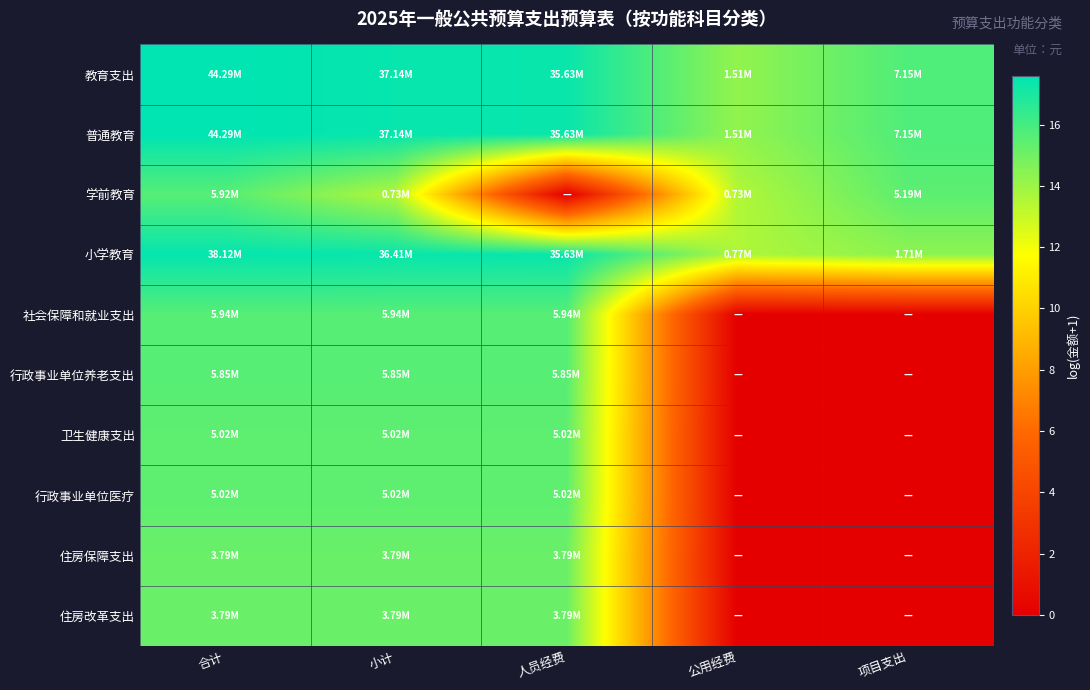

Reading left to right, what are all the values shown in this chart?

教育支出: 合计=17.6	小计=17.4	人员经费=17.4	公用经费=14.2	项目支出=15.8
普通教育: 合计=17.6	小计=17.4	人员经费=17.4	公用经费=14.2	项目支出=15.8
学前教育: 合计=15.6	小计=13.5	人员经费=0.0	公用经费=13.5	项目支出=15.5
小学教育: 合计=17.5	小计=17.4	人员经费=17.4	公用经费=13.6	项目支出=14.4
社会保障和就业支出: 合计=15.6	小计=15.6	人员经费=15.6	公用经费=0.0	项目支出=0.0
行政事业单位养老支出: 合计=15.6	小计=15.6	人员经费=15.6	公用经费=0.0	项目支出=0.0
卫生健康支出: 合计=15.4	小计=15.4	人员经费=15.4	公用经费=0.0	项目支出=0.0
行政事业单位医疗: 合计=15.4	小计=15.4	人员经费=15.4	公用经费=0.0	项目支出=0.0
住房保障支出: 合计=15.1	小计=15.1	人员经费=15.1	公用经费=0.0	项目支出=0.0
住房改革支出: 合计=15.1	小计=15.1	人员经费=15.1	公用经费=0.0	项目支出=0.0